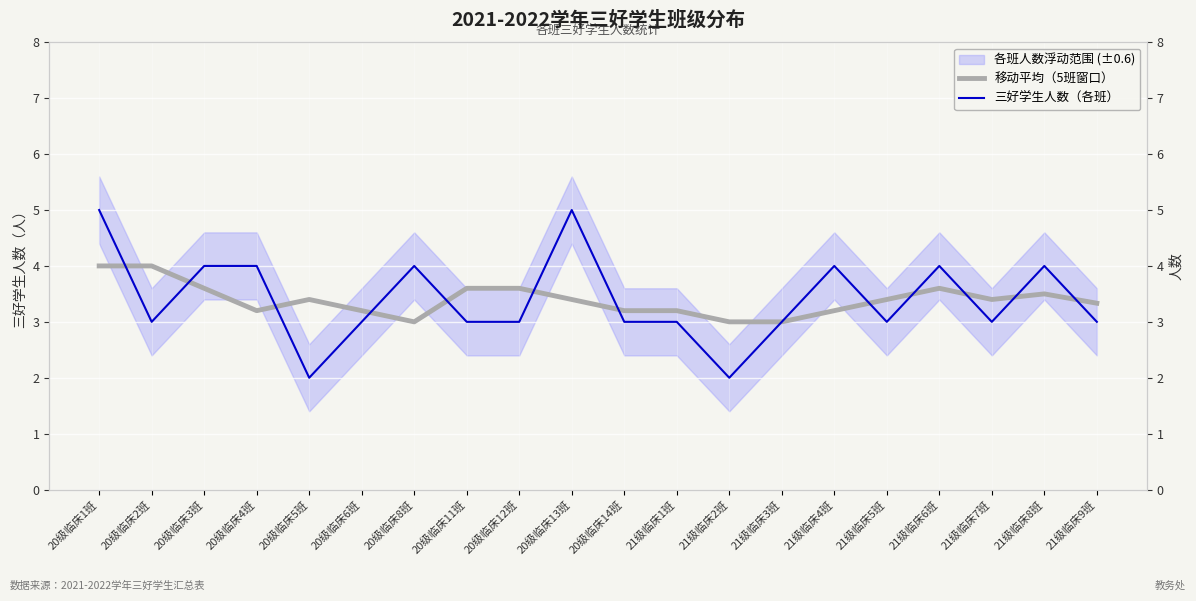

How many interior local peaks does the 移动平均（5班窗口） series have?

3